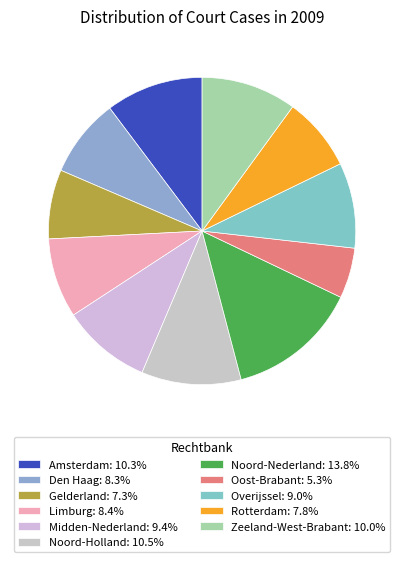

What is the smallest slice in the pie chart?

Oost-Brabant